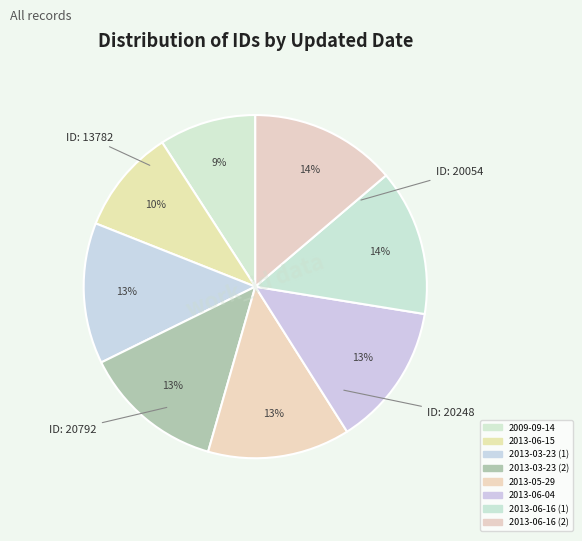

How many segments does this pie chart have?

8